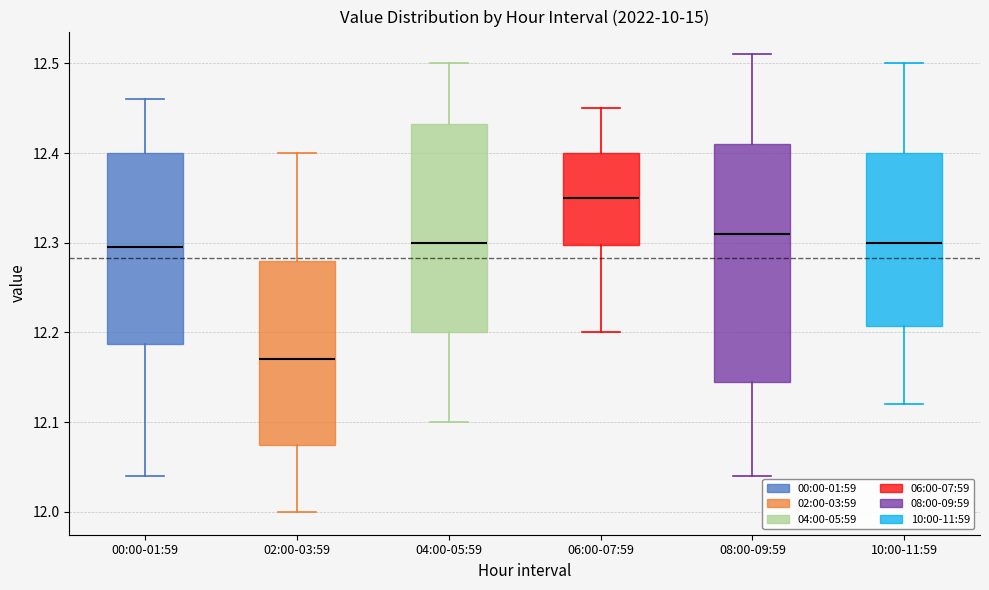

Where does the upper whisker of the box for 08:00-09:59 end on the y-axis? The values are not printed on the chart, so give them approximately, as read against the axis.

12.51